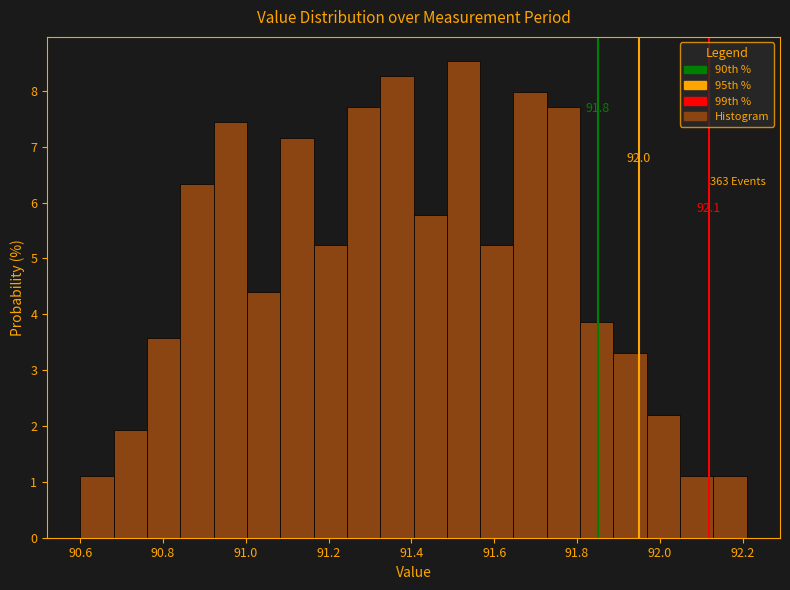

Which range on the x-axis has the tallest bar?

91.48 to 91.56